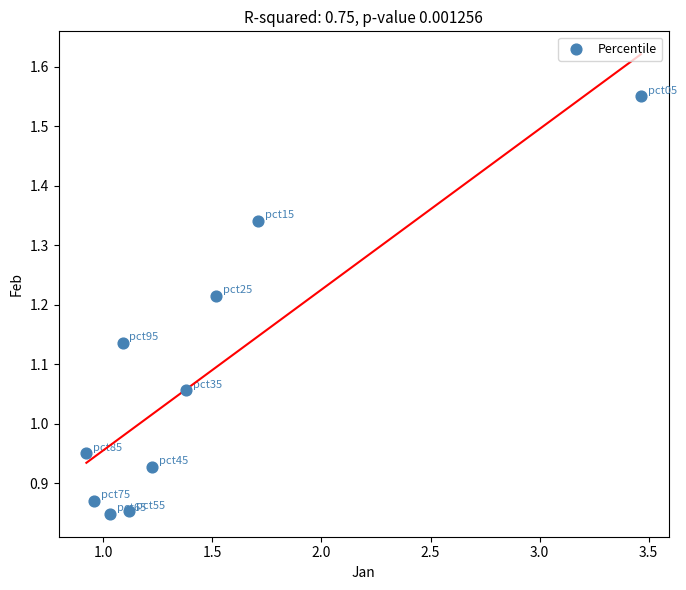

What is the average X value?

1.4